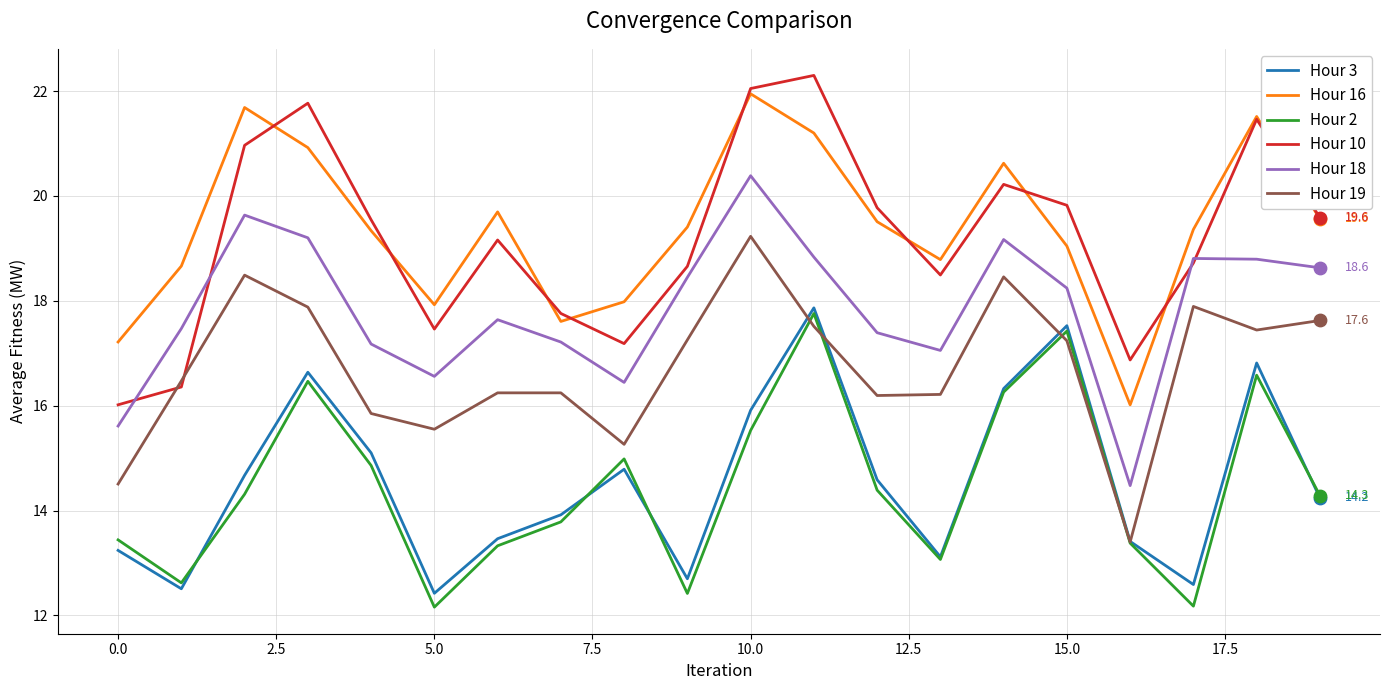

Which series ends up on top after the final intersection of Hour 10 and Hour 19?

Hour 10